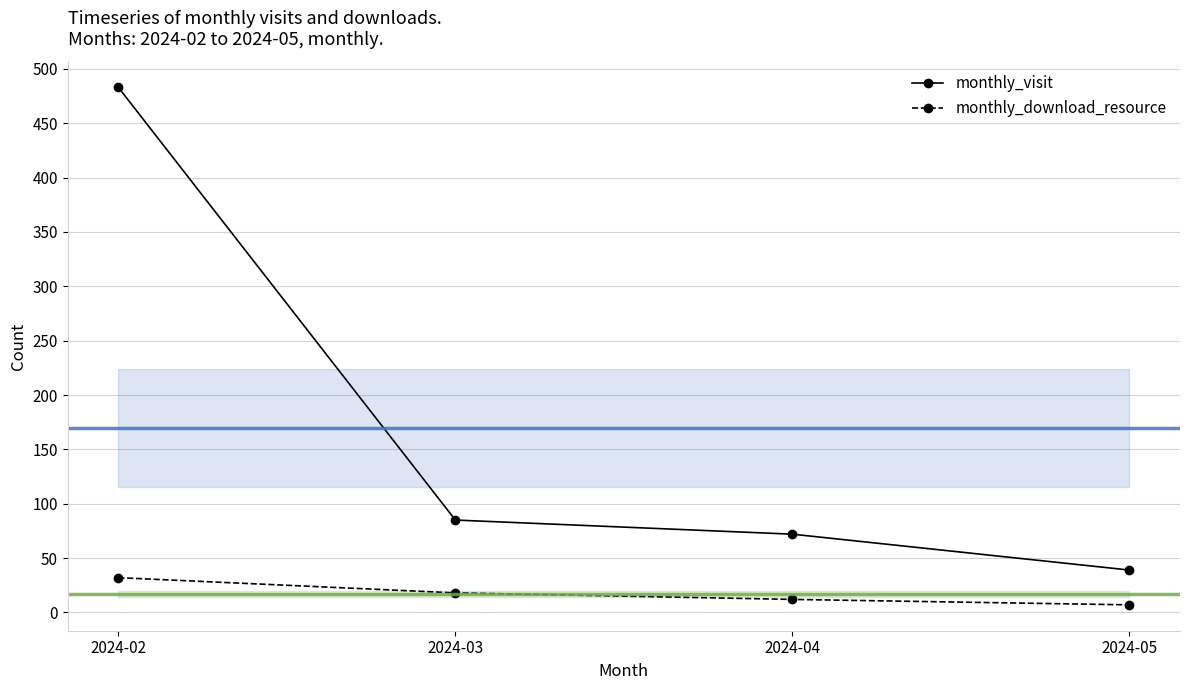

True or false: monthly_download_resource and monthly_visit cross at least once.

False